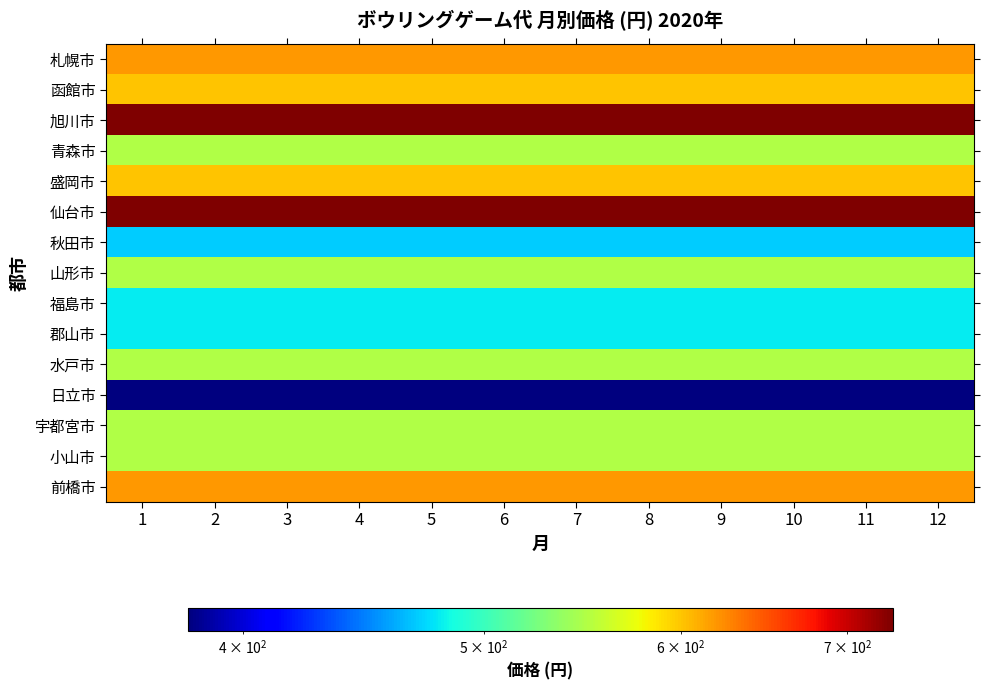

How many series are shown in this chart?

15